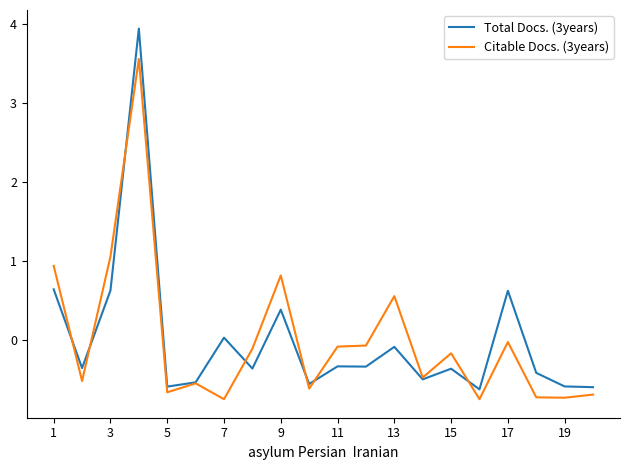

What is the smallest value displayed?

-0.8